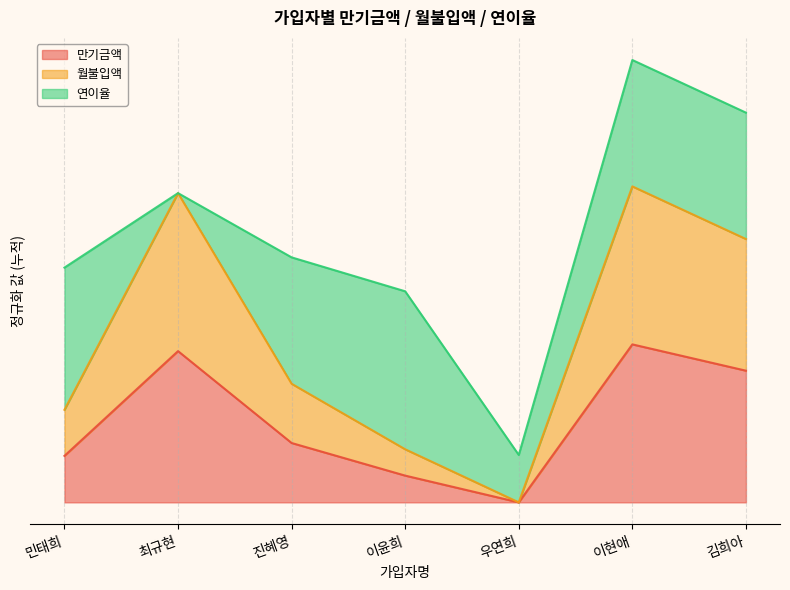

Rank the categories by 월불입액 value from lowest to highest.

우연희, 이윤희, 민태희, 진혜영, 김희아, 최규현, 이현애